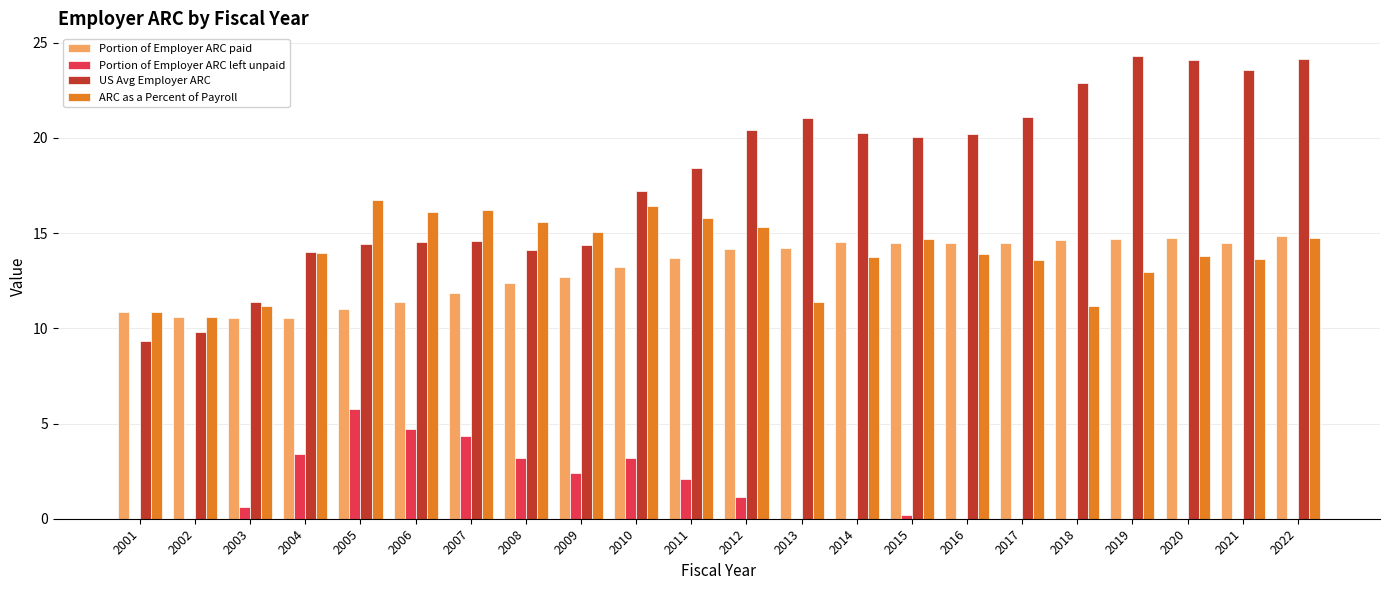

Which series has the largest total across all categories?

US Avg Employer ARC